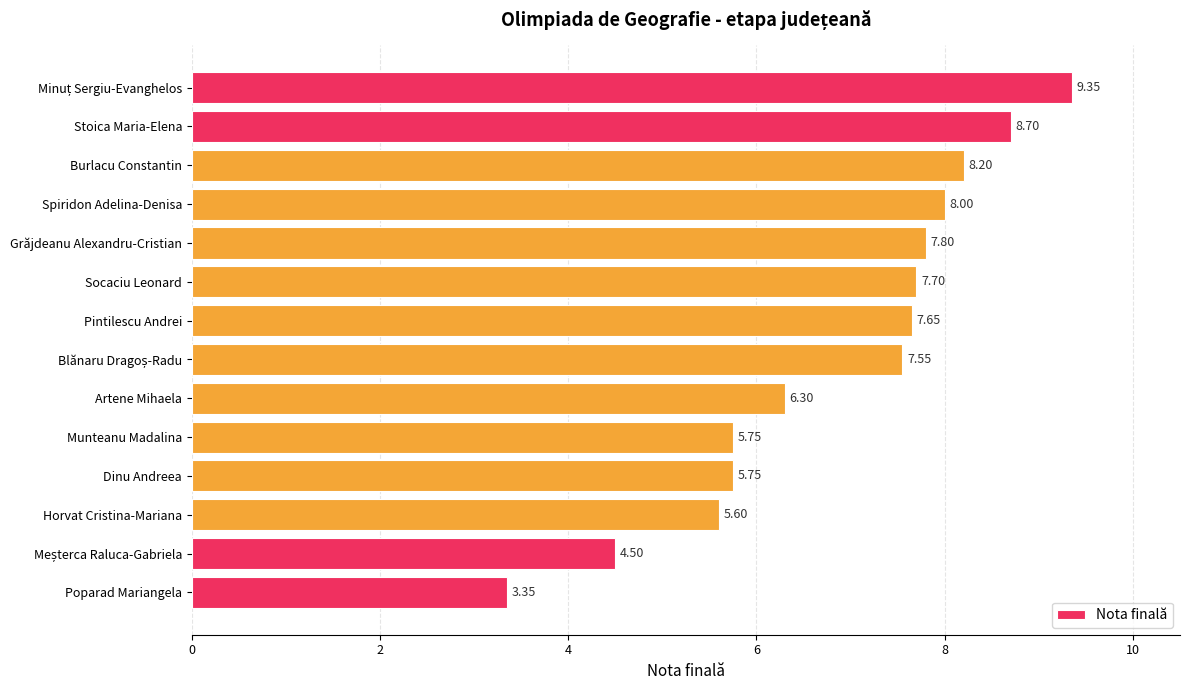

What is the change in value from Pintilescu Andrei to Poparad Mariangela?

-4.3